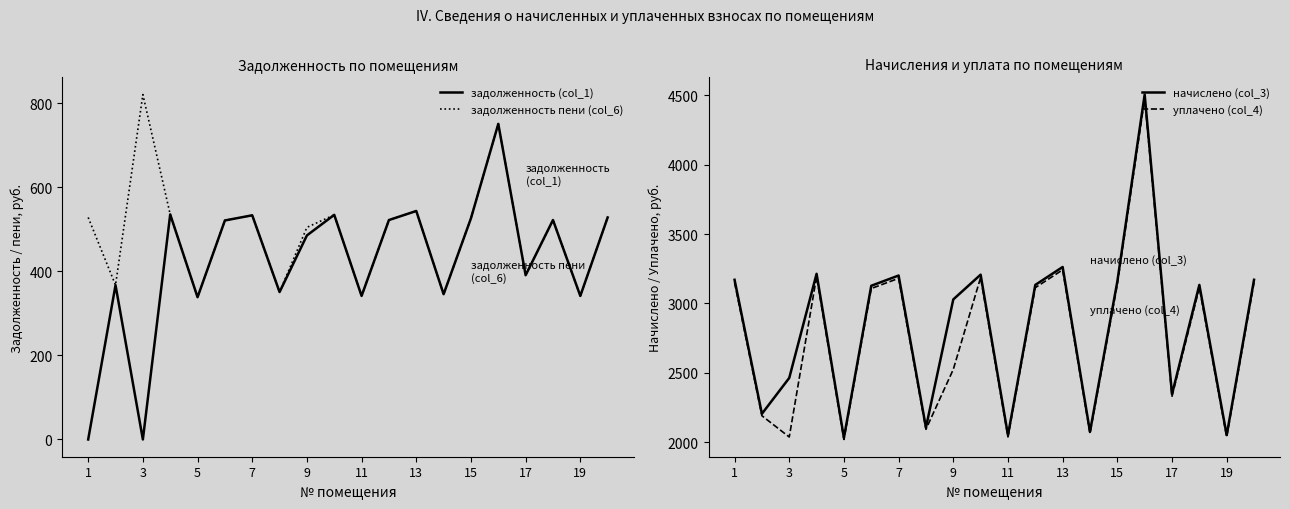

What is the lowest value of the задолженность пени (col_6) series?

338.6